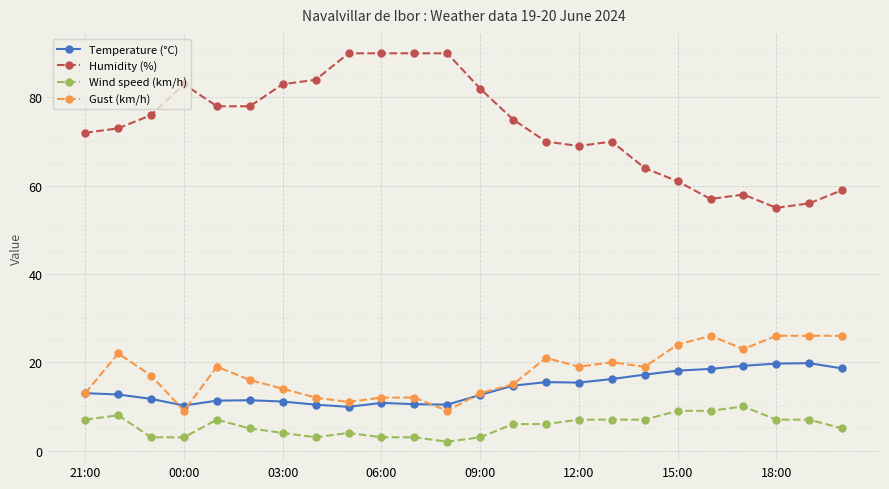

What is the value of the Humidity (%) point at the 4th from the left?

83.0